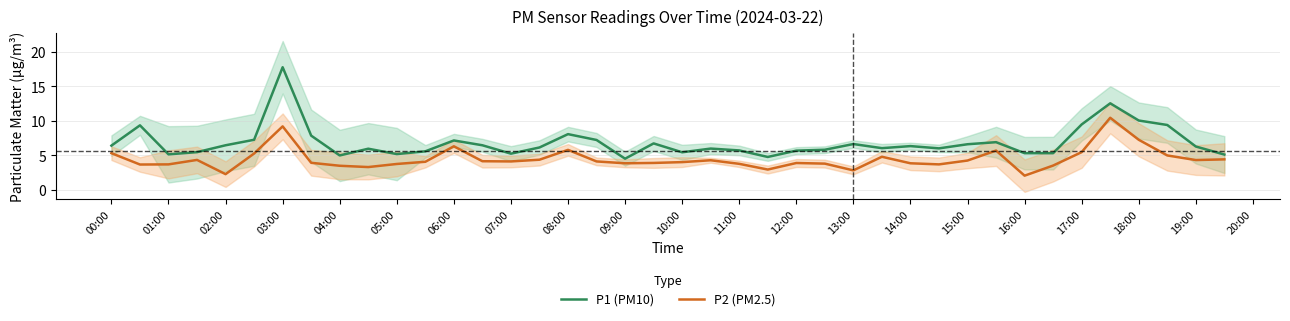

Reading left to right, extract all data points from this chart.

P1 (PM10): 6.4	9.3	5.1	5.5	6.5	7.2	17.8	7.8	5.0	6.0	5.2	5.6	7.2	6.5	5.2	6.1	8.1	7.2	4.5	6.7	5.4	6.0	5.7	4.8	5.7	5.8	6.6	6.0	6.3	6.0	6.6	6.9	5.3	5.3	9.5	12.6	10.1	9.4	6.3	5.1
P2 (PM2.5): 5.3	3.6	3.7	4.3	2.2	5.2	9.2	3.9	3.5	3.3	3.7	4.0	6.3	4.1	4.1	4.3	5.8	4.1	3.8	3.9	4.0	4.3	3.8	2.9	3.9	3.8	2.8	4.8	3.8	3.7	4.2	5.7	2.0	3.5	5.5	10.4	7.2	5.0	4.3	4.4